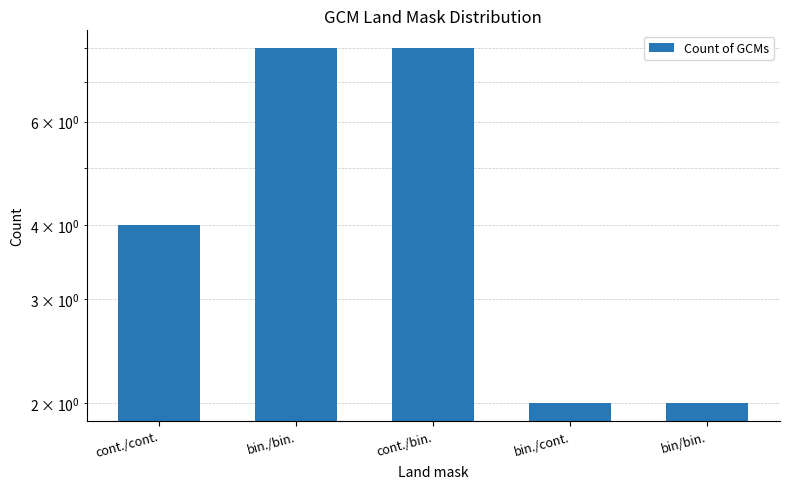

List the labels in order of value, smallest first.

bin./cont., bin/bin., cont./cont., bin./bin., cont./bin.